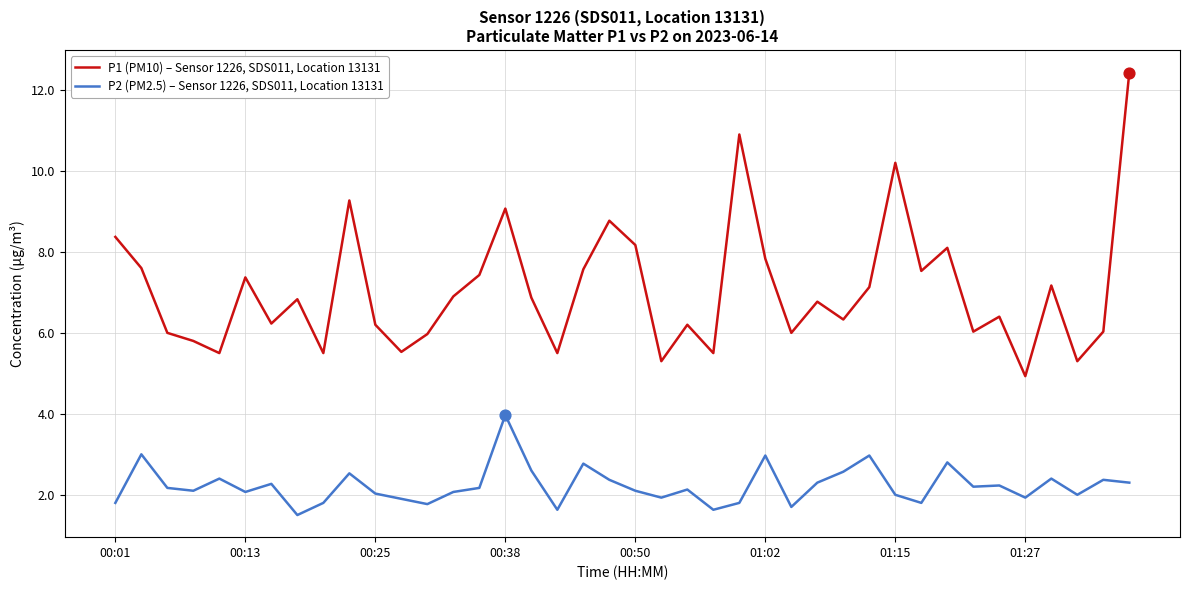

What is the minimum value shown in the chart?

1.5